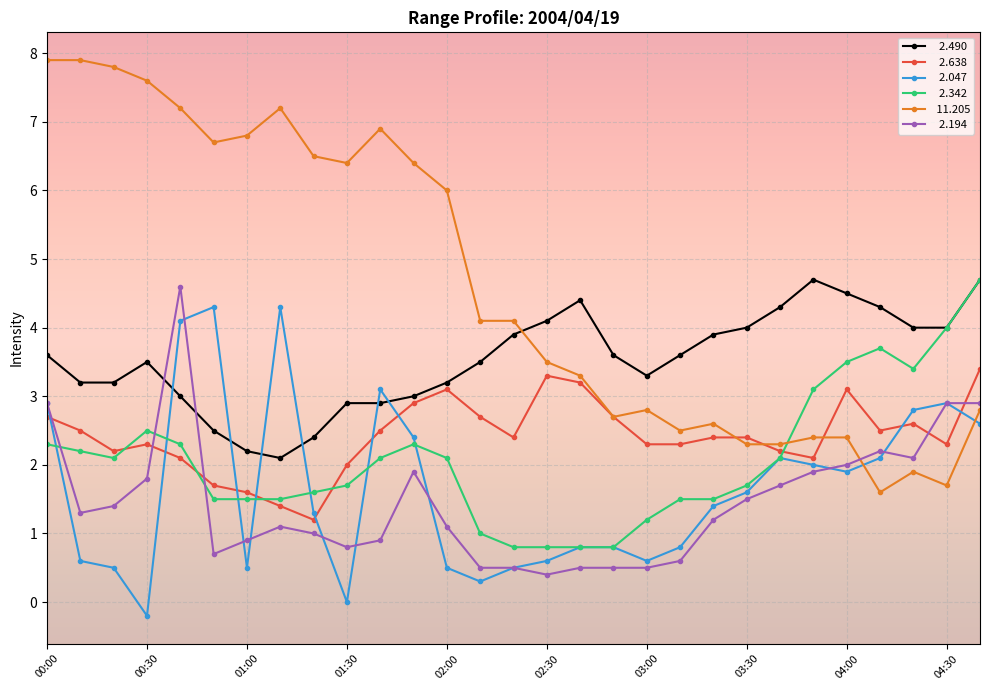

What is the greatest value displayed?

7.9